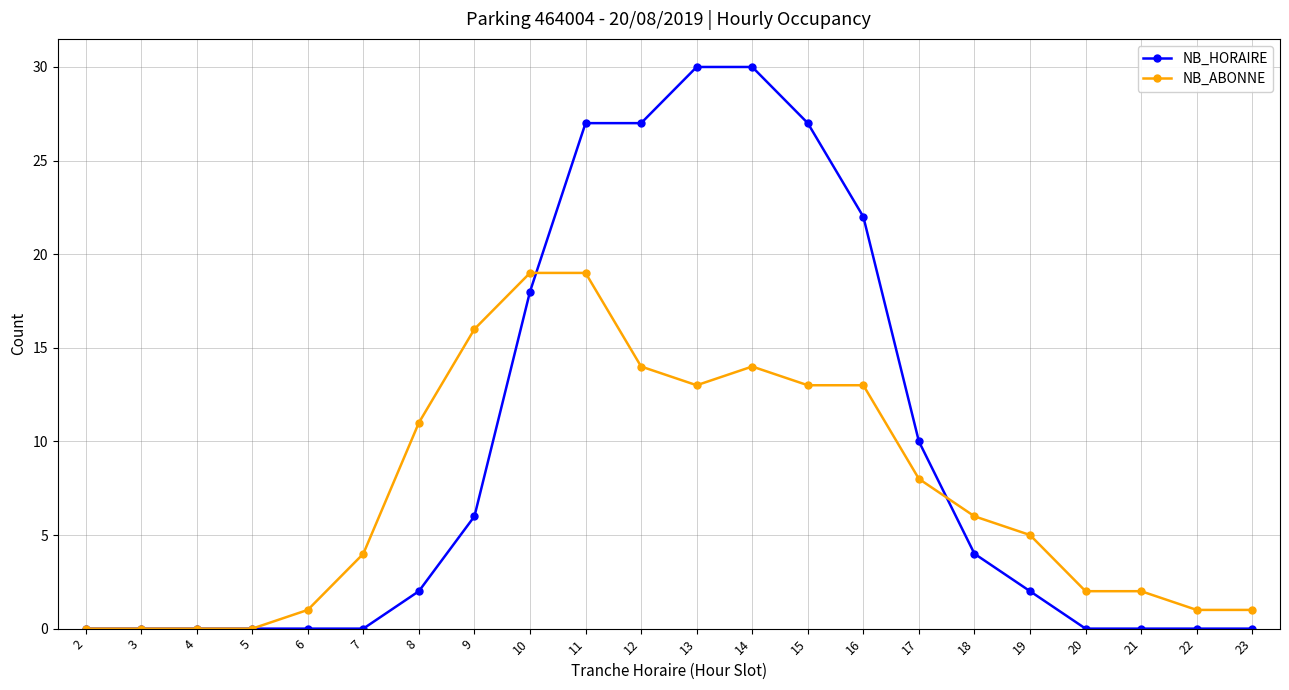

Which series changed the most between 2 and 9?

NB_ABONNE